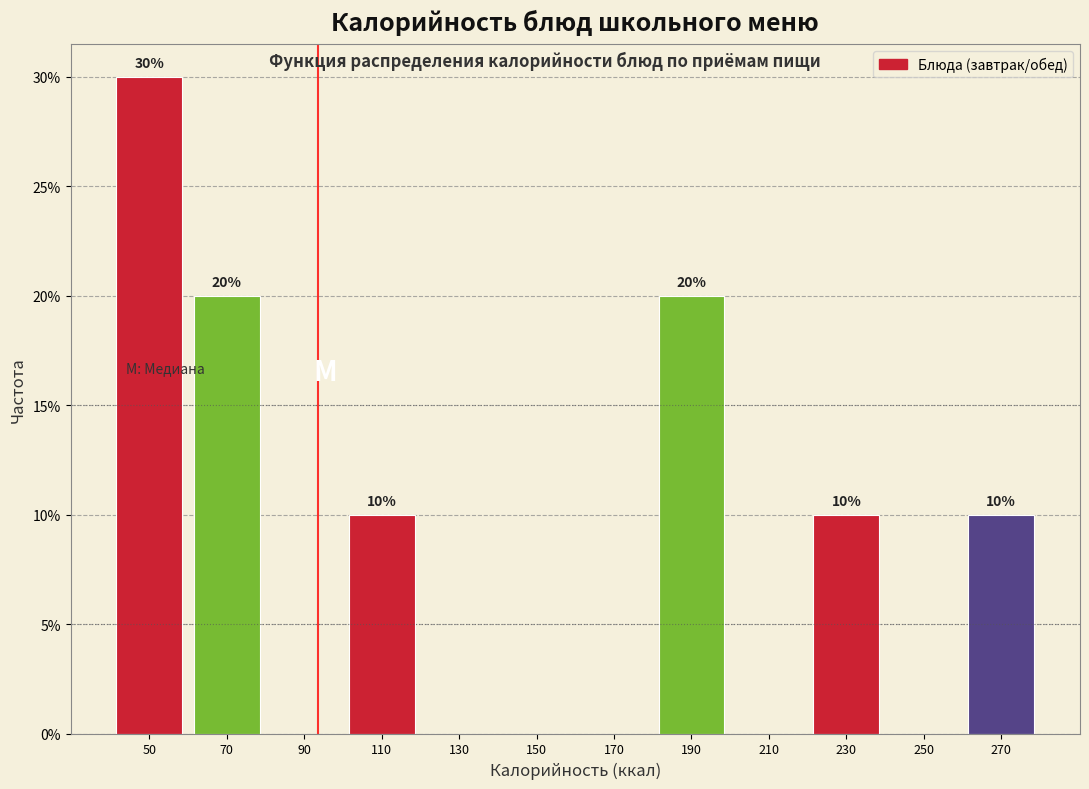

Which range on the x-axis has the tallest bar?

40 to 60